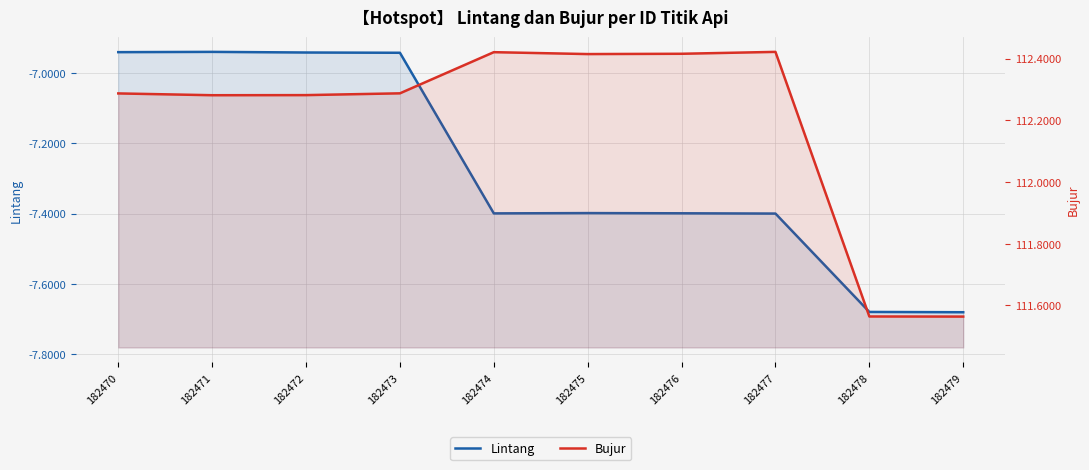

What is the minimum value for Lintang?

-7.7